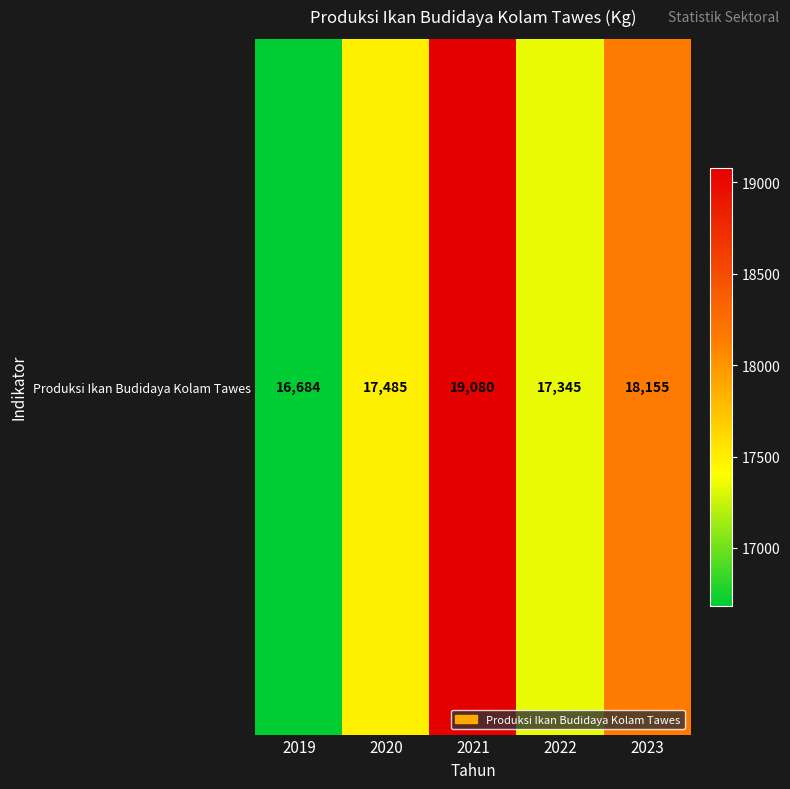

Reading left to right, extract all data points from this chart.

16684	17485	19080	17345	18155